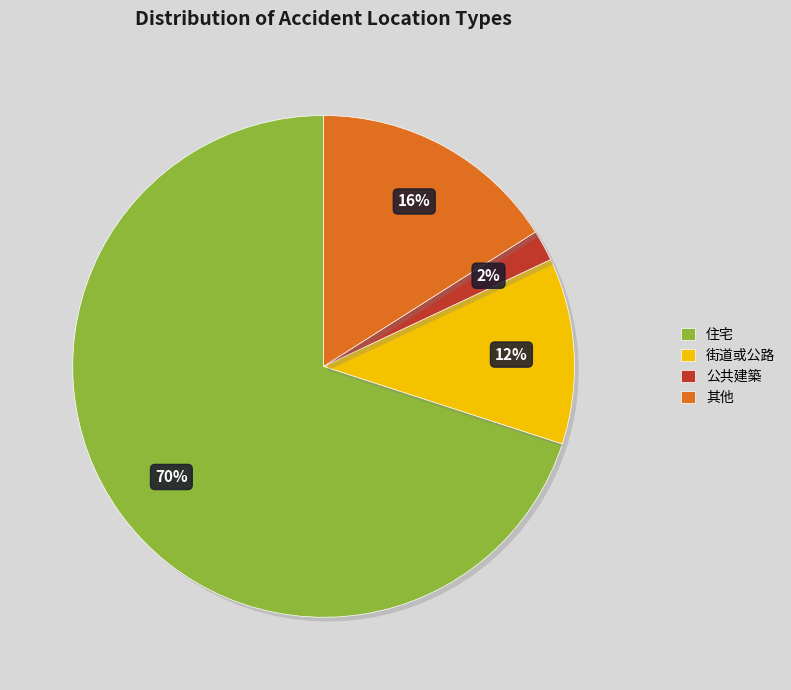

To the nearest percent, what is the difference between the largest and smallest slice percentages?

68%